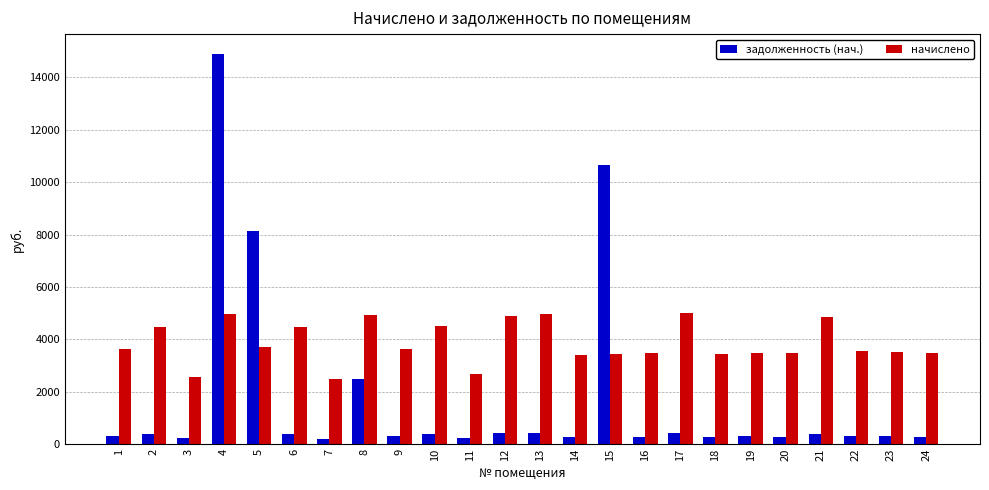

At 5, list the series in order from largest to smallest.

задолженность (нач.), начислено